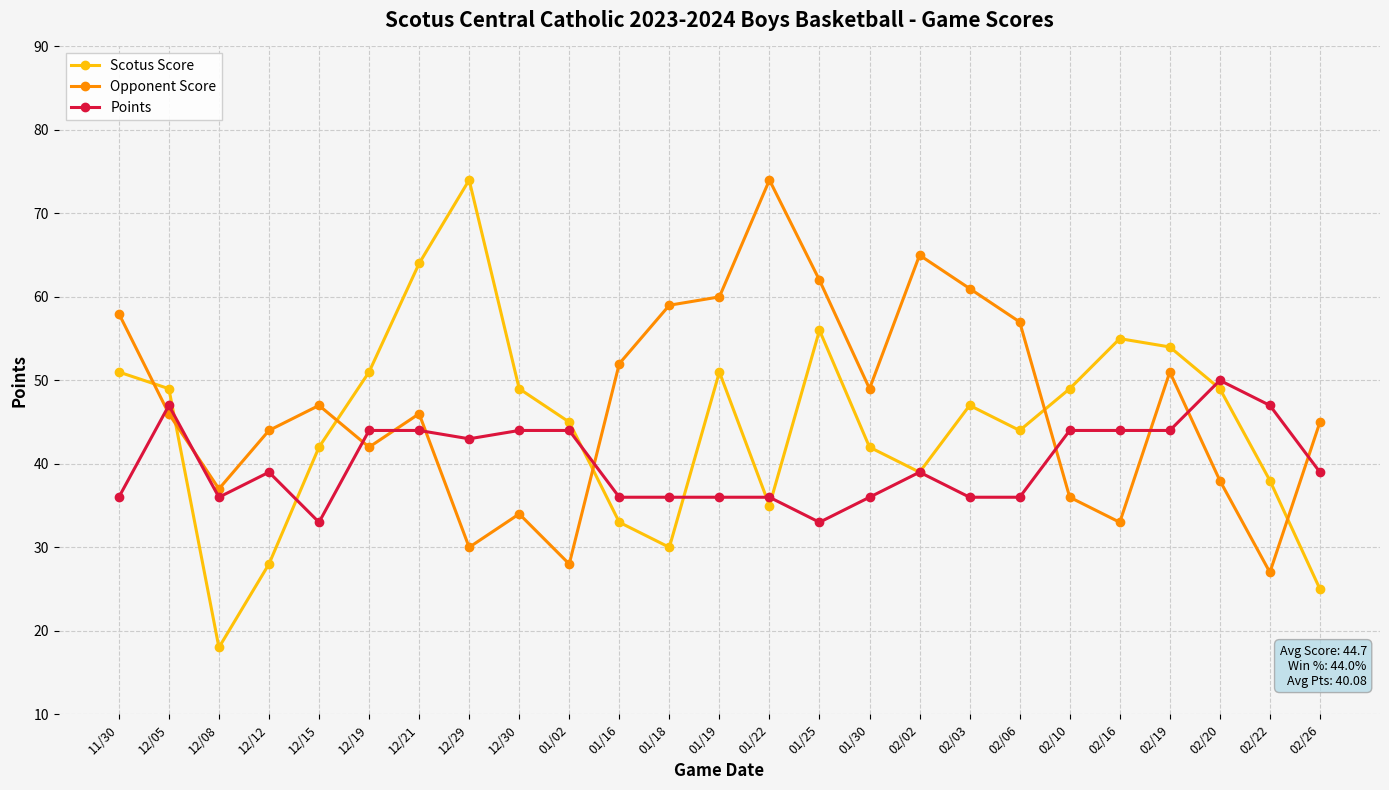

What is the label of the 16th point from the left?

01/30